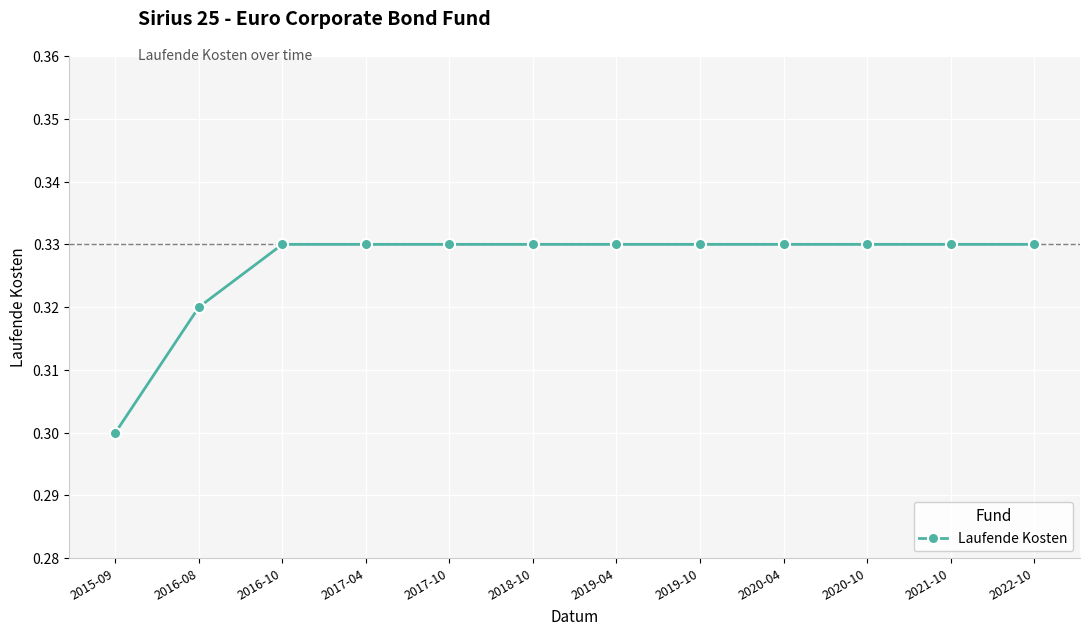

What is the label of the 10th point from the right?

2016-10